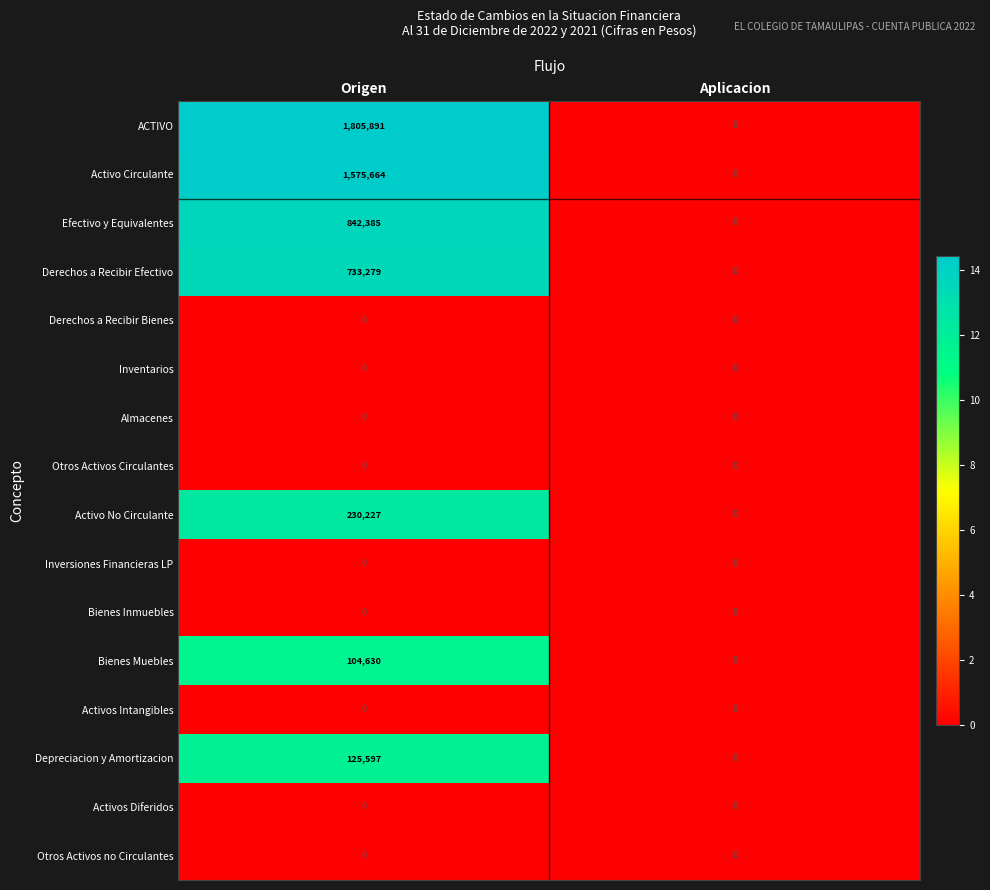

What is the difference between the highest and lowest values at Origen?

1805891